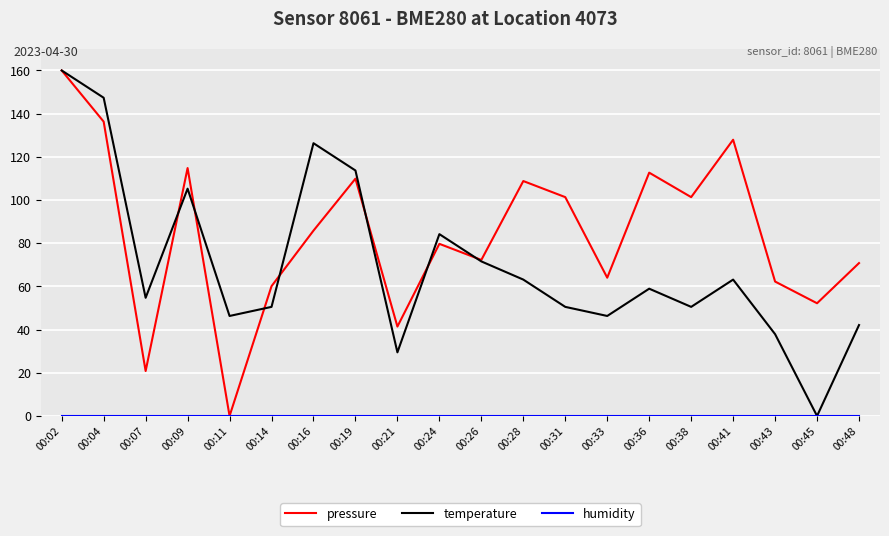

What is the spread (max minus min) of values at 00:14?

60.1